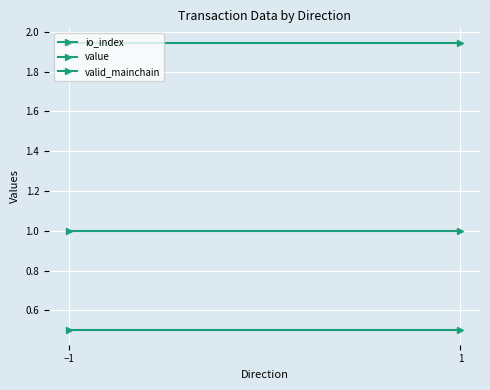

What is the label of the 2nd point from the right?

−1